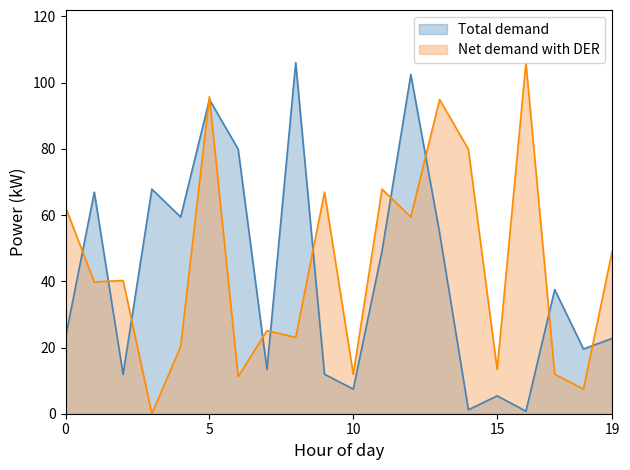

True or false: Total demand and Net demand with DER intersect in this chart.

True